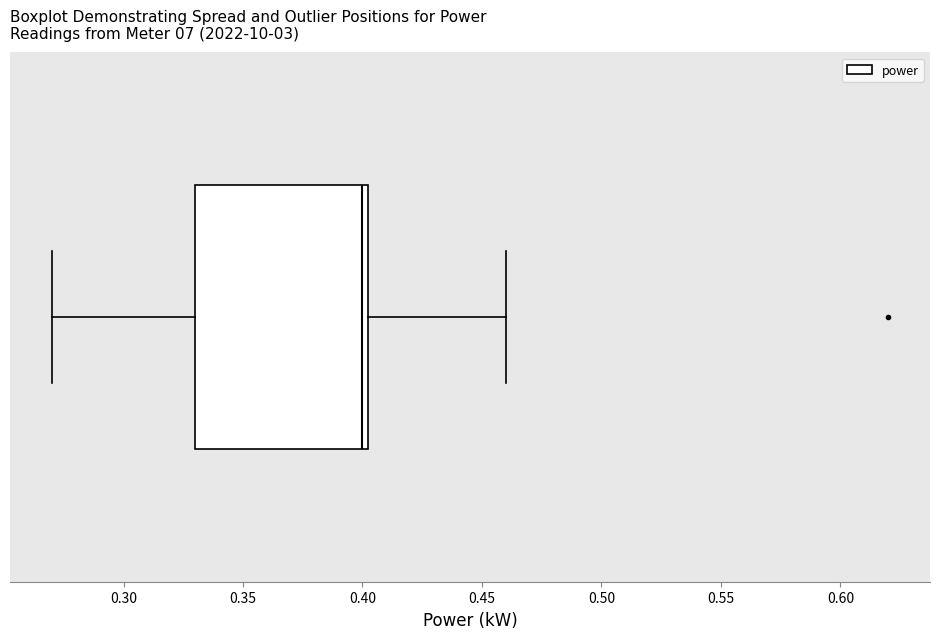

Read this box plot against the x-axis: the position of the median line, the range covered by the box, and the ends of both whiskers. The values are not printed on the chart, so give them approximately, as read against the axis.

median 0.400, box 0.330 to 0.405, whiskers 0.270 to 0.460